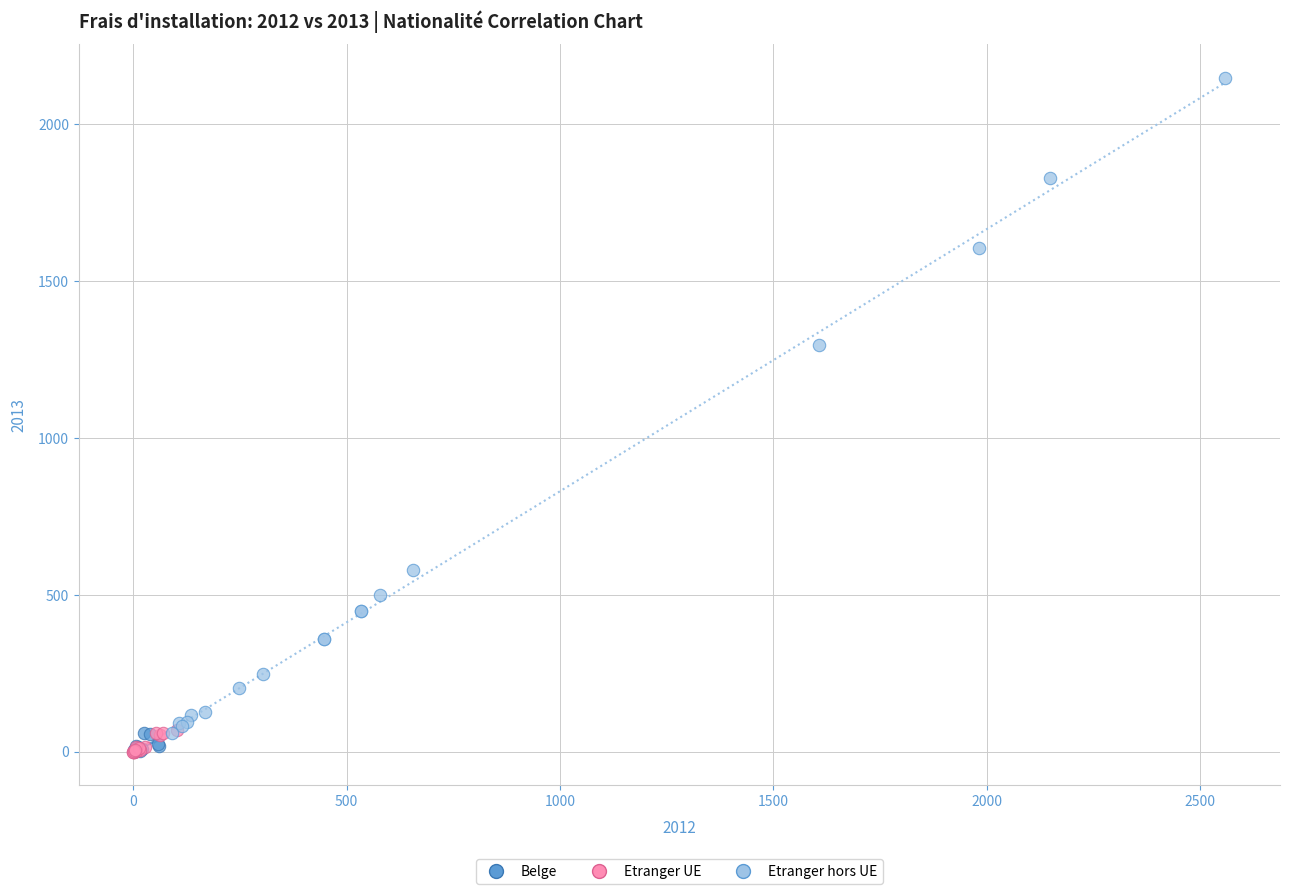

Which series reaches the maximum Y coordinate?

Etranger hors UE